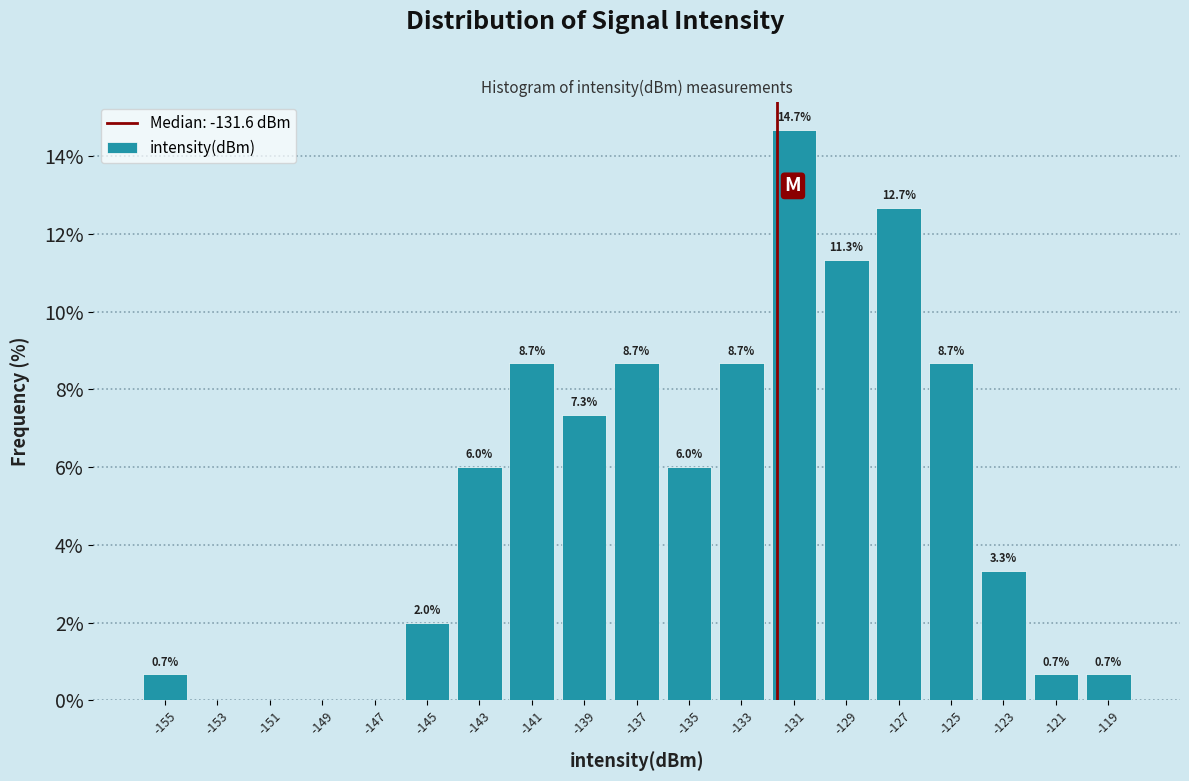

Which range on the x-axis has the tallest bar?

-132 to -130